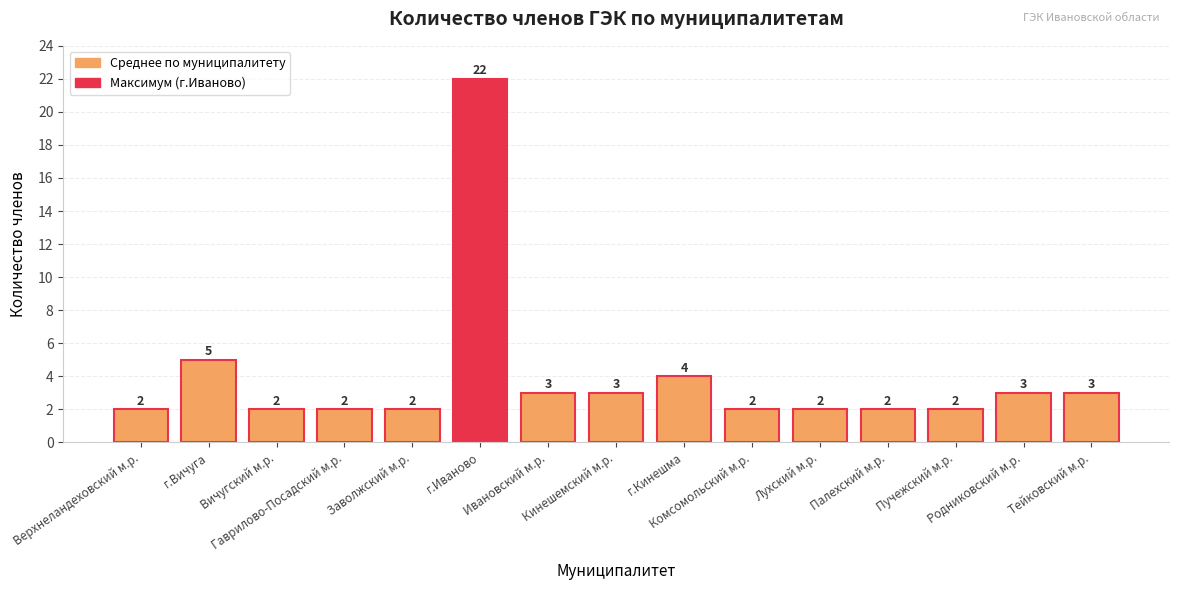

Does the chart contain any negative values?

No